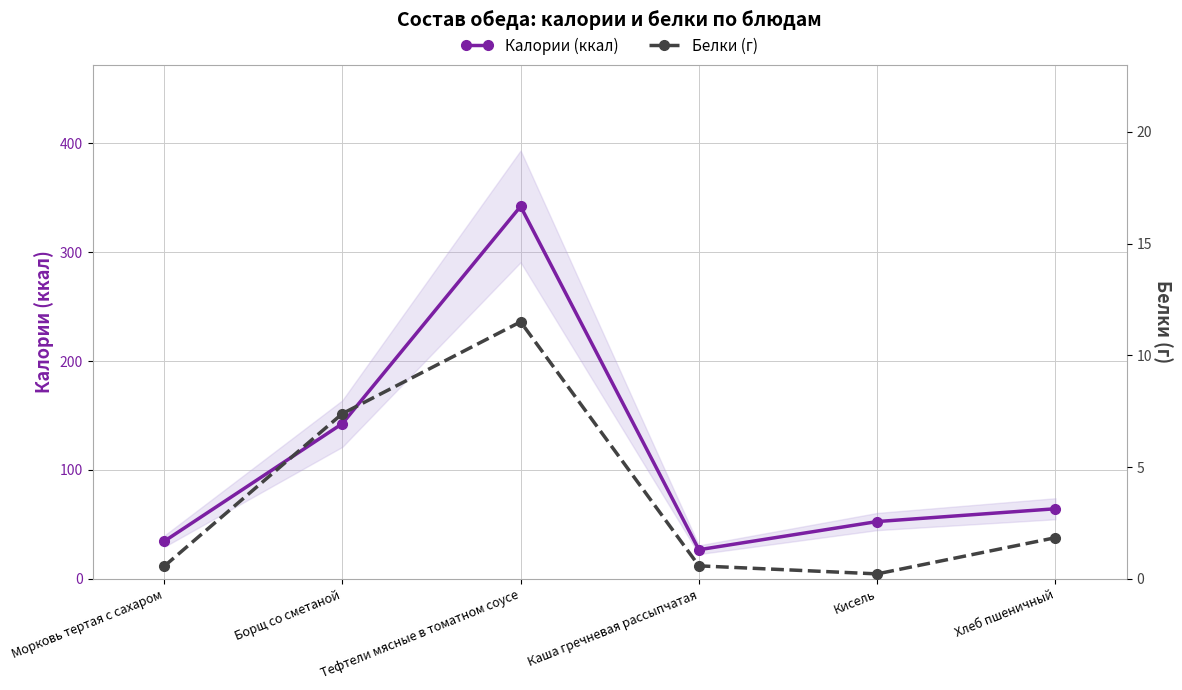

At how many categories does at least one series exceed 278?

1